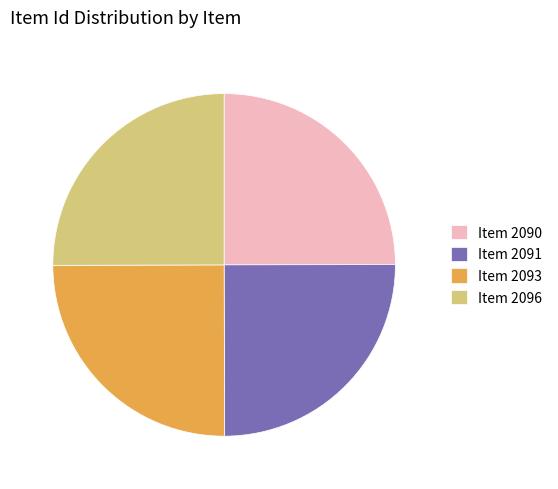

What is the ratio of the value at Item 2093 to the value at Item 2096?

1.0